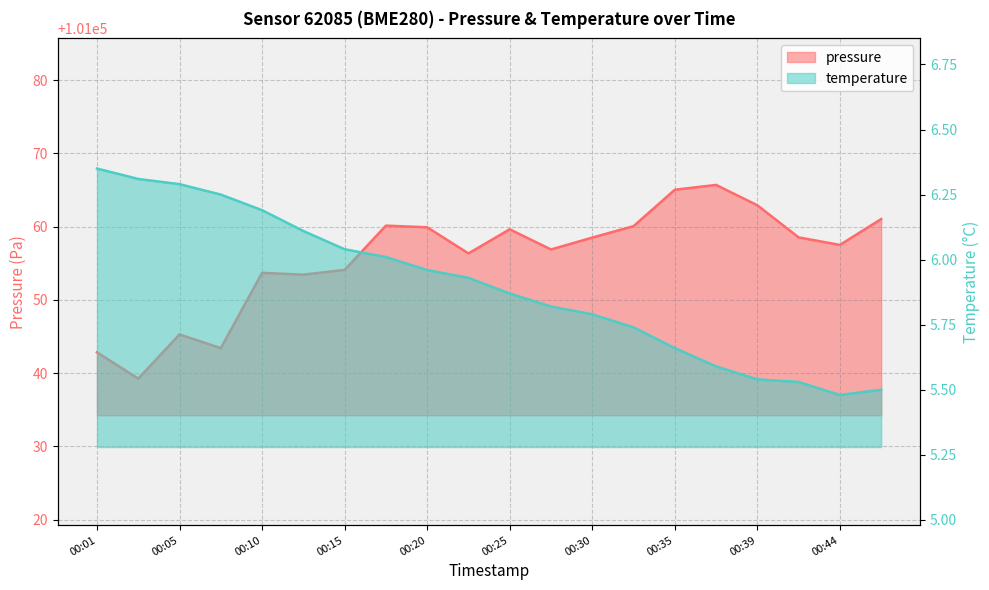

How many lines are shown in the chart?

2